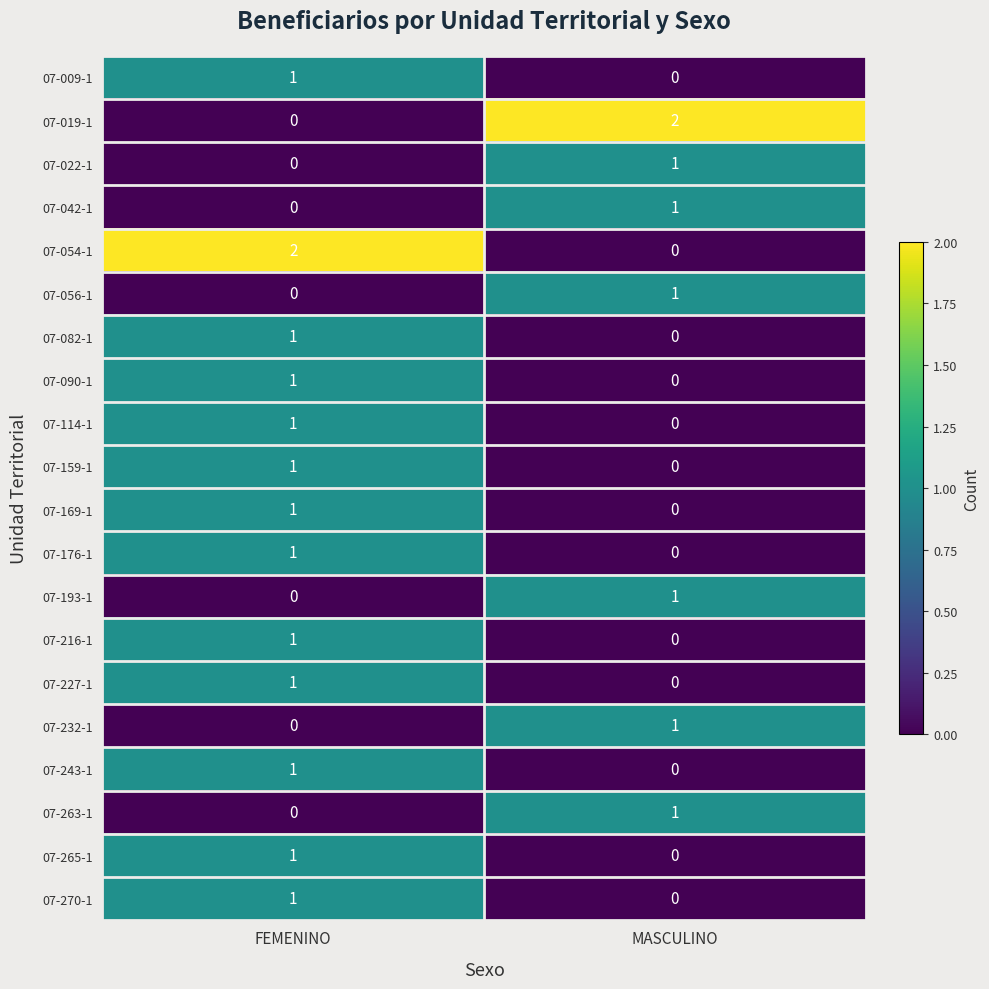

True or false: 07-019-1 has a value of 0 at FEMENINO.

True